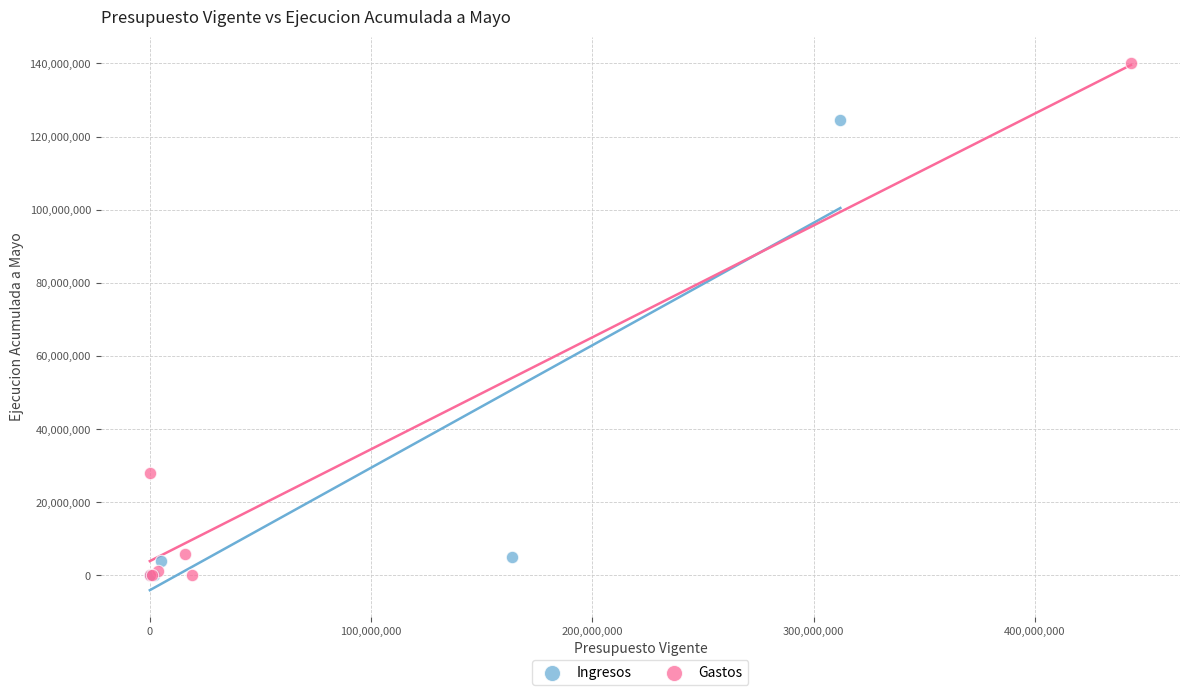

Which series has the widest spread of Y values?

Gastos